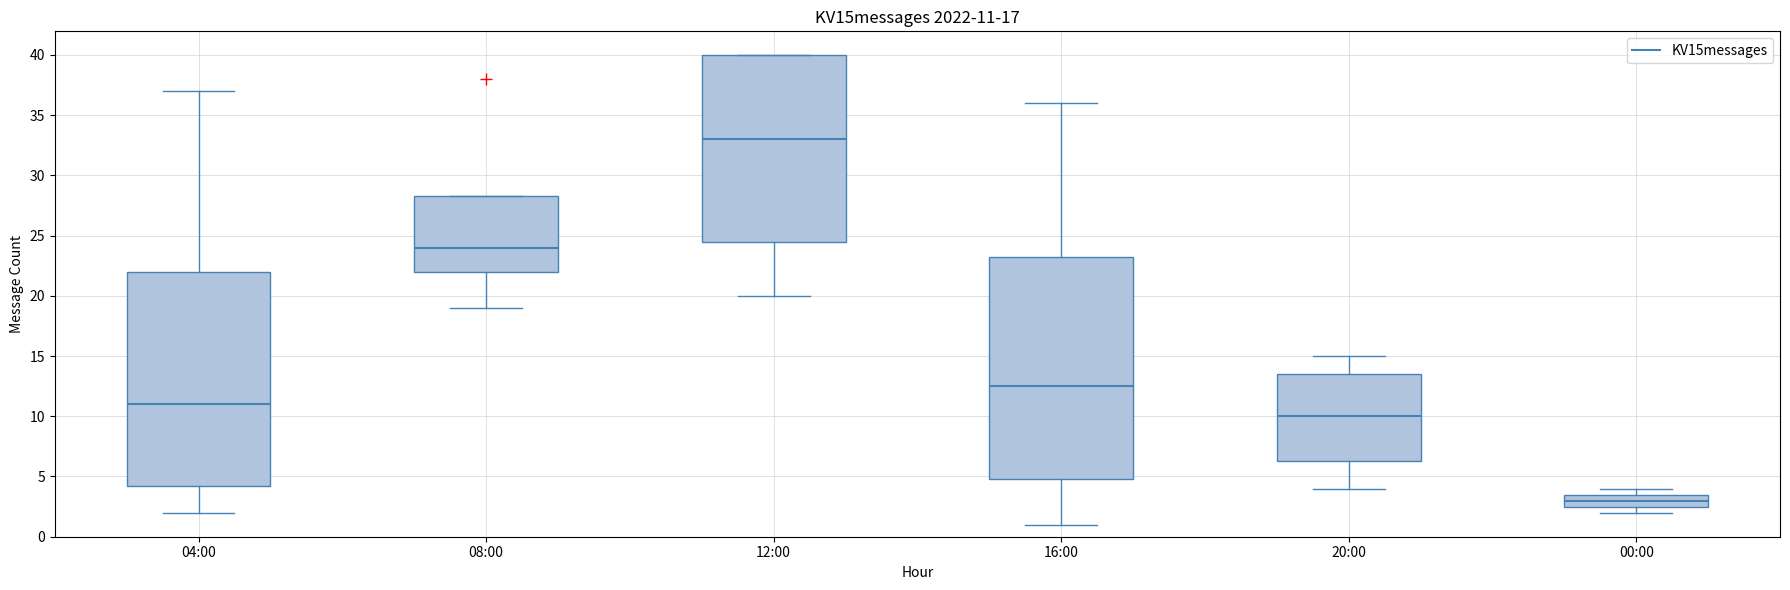

Which box is the tallest, from its lower edge to its upper edge?

16:00